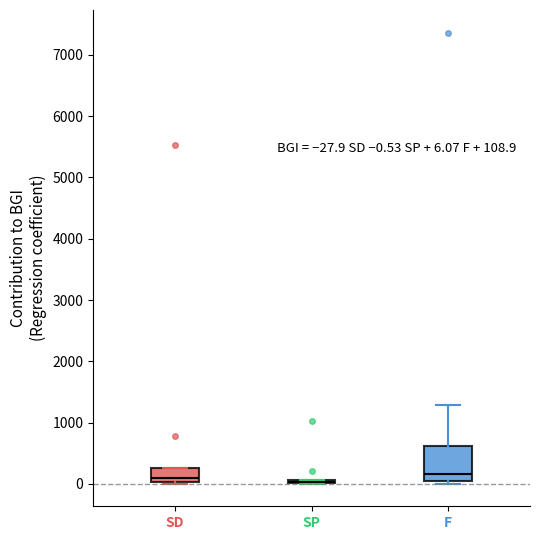

Comparing the boxes themselves (not the whiskers), which one is the tallest?

F